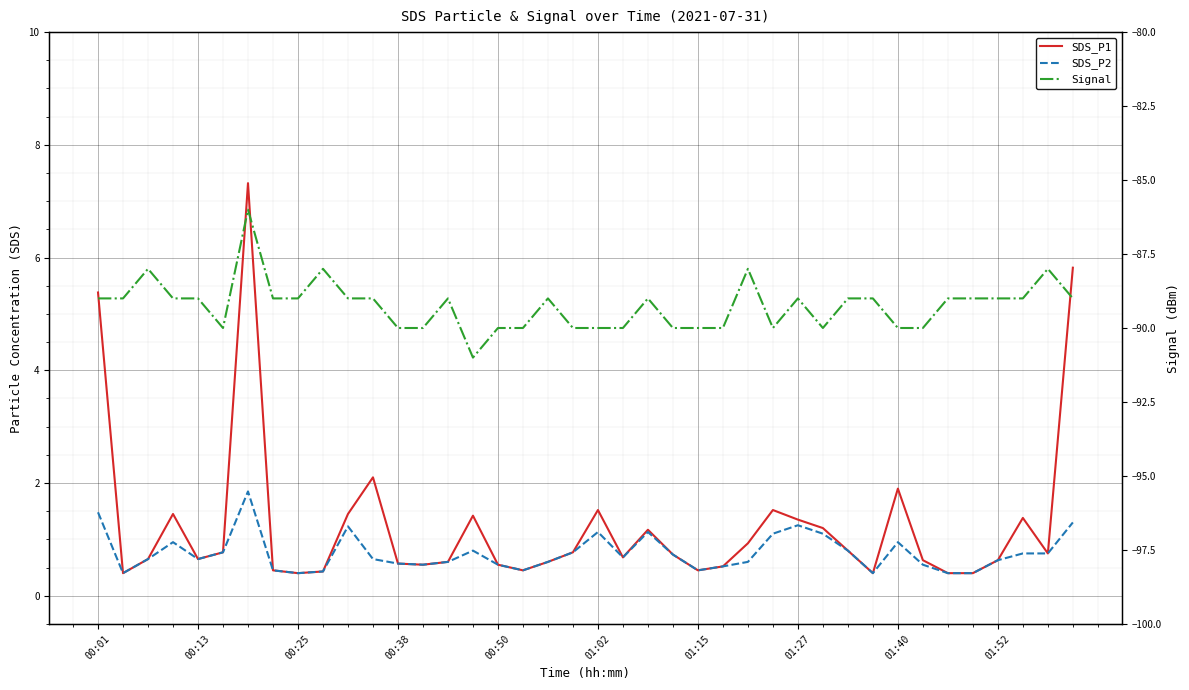

At how many categories does at least one series exceed -54?

40